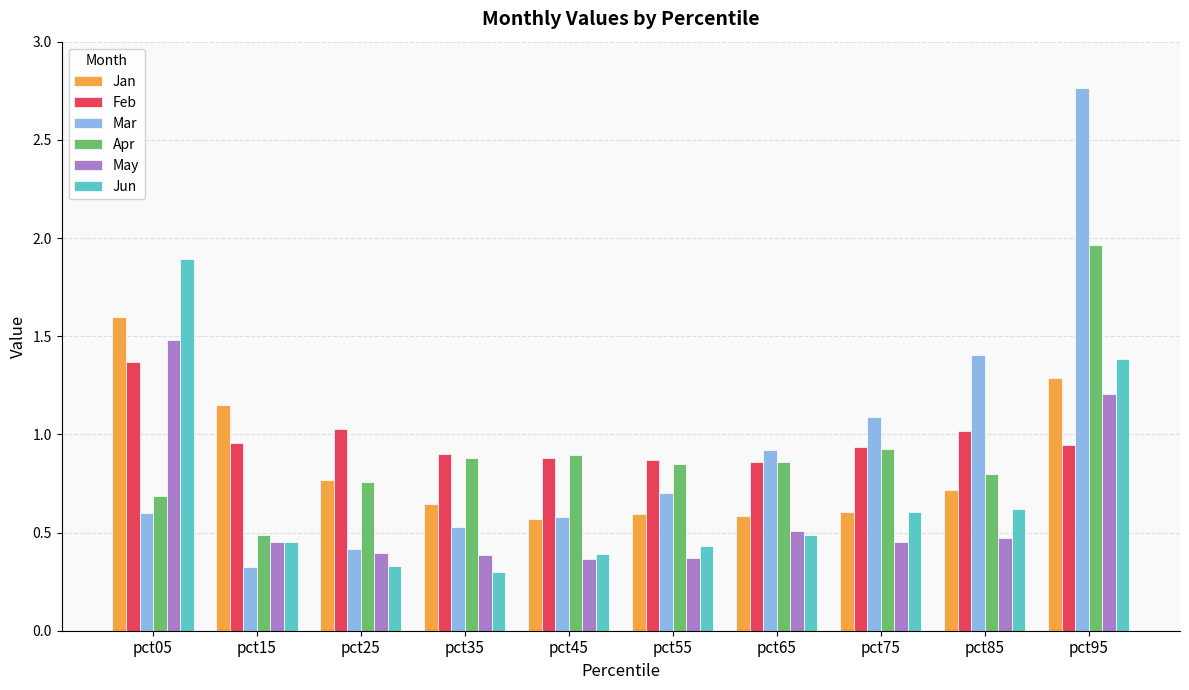

At which label does Mar reach its minimum?

pct15